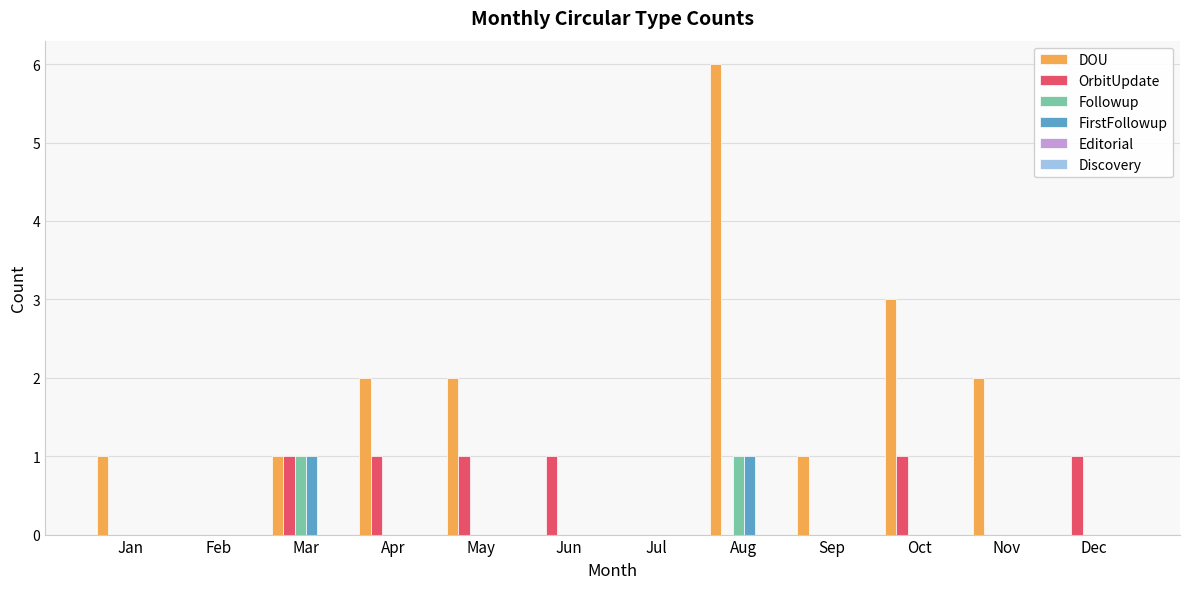

Which label corresponds to the largest value in the chart?

Aug